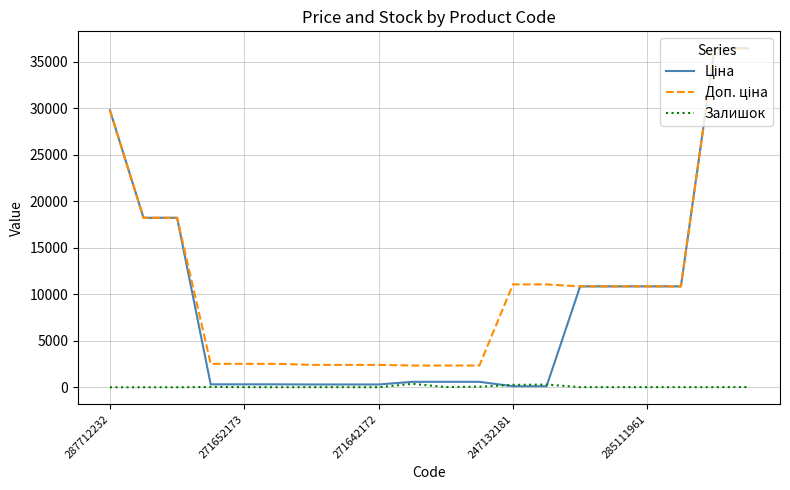

What is the greatest value displayed?

36424.0